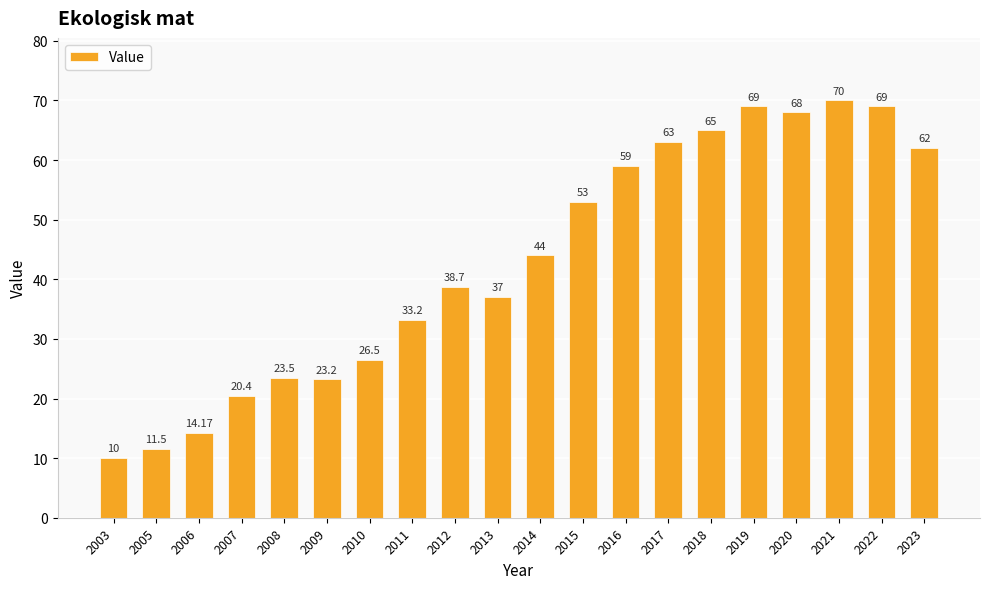

Between 2018 and 2009, which is larger?

2018